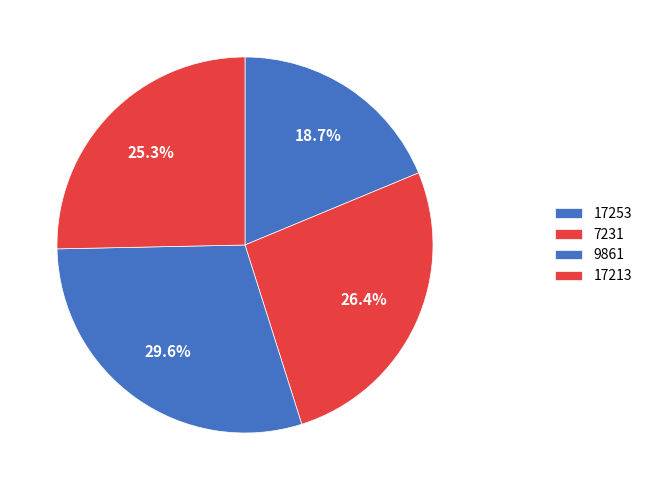

Does 7231 represent more than half of the total?

No